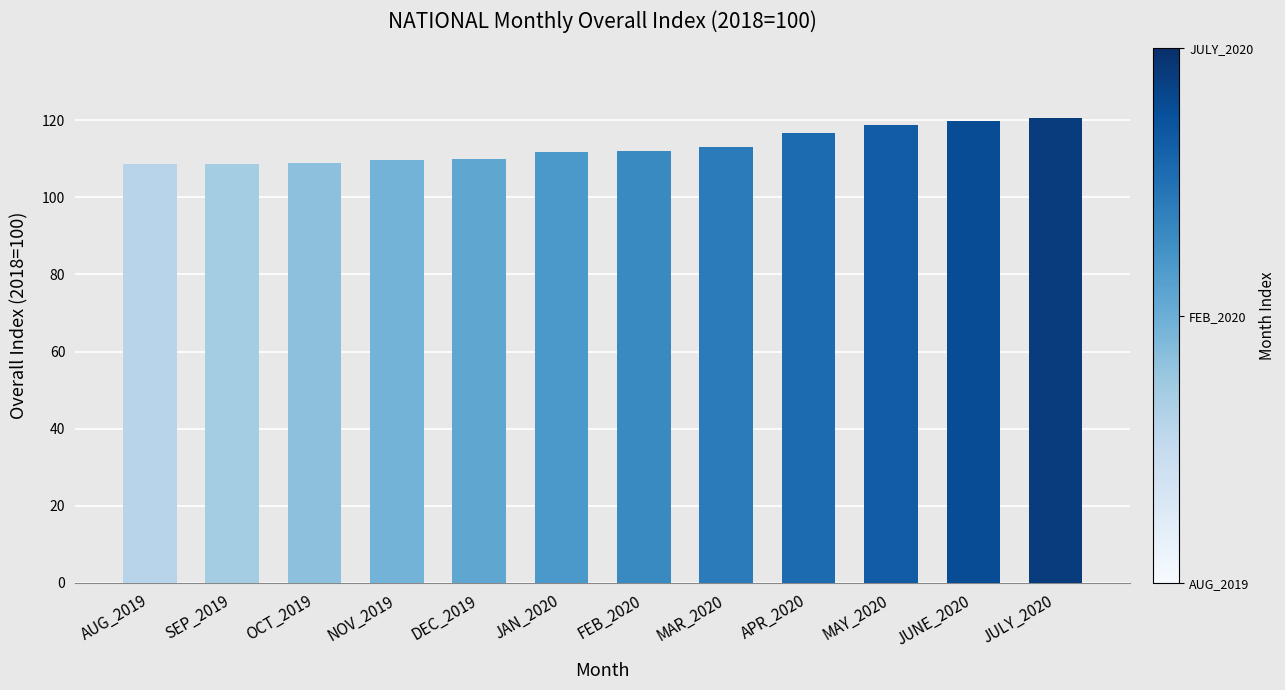

What is the sum of the values at MAY_2020 and OCT_2019?

227.6